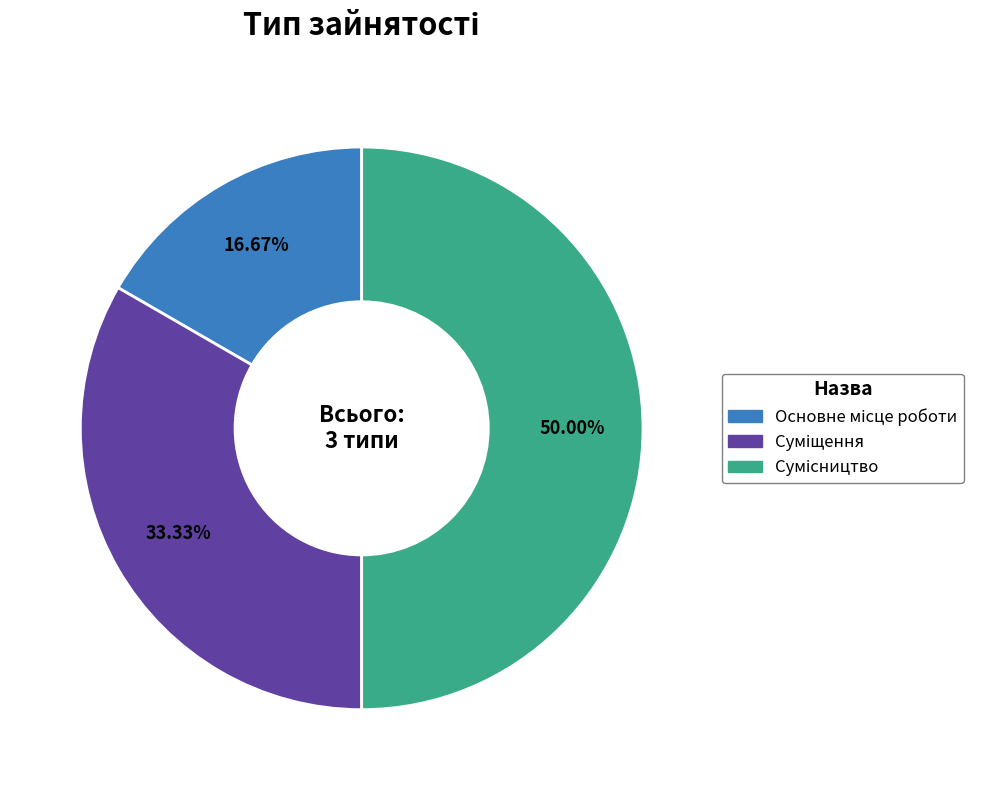

How many segments does this pie chart have?

3